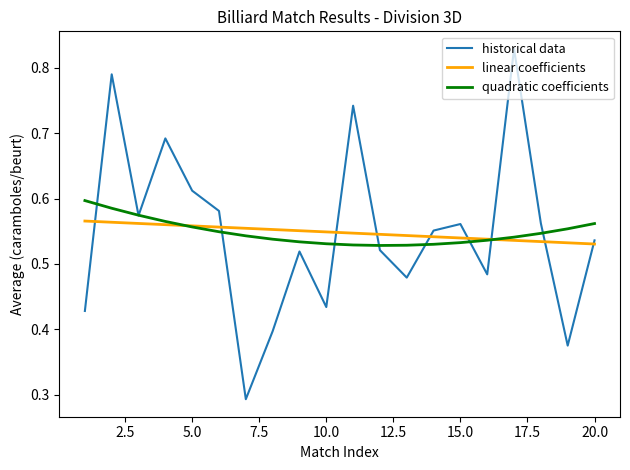

Which series has the widest spread of values?

historical data